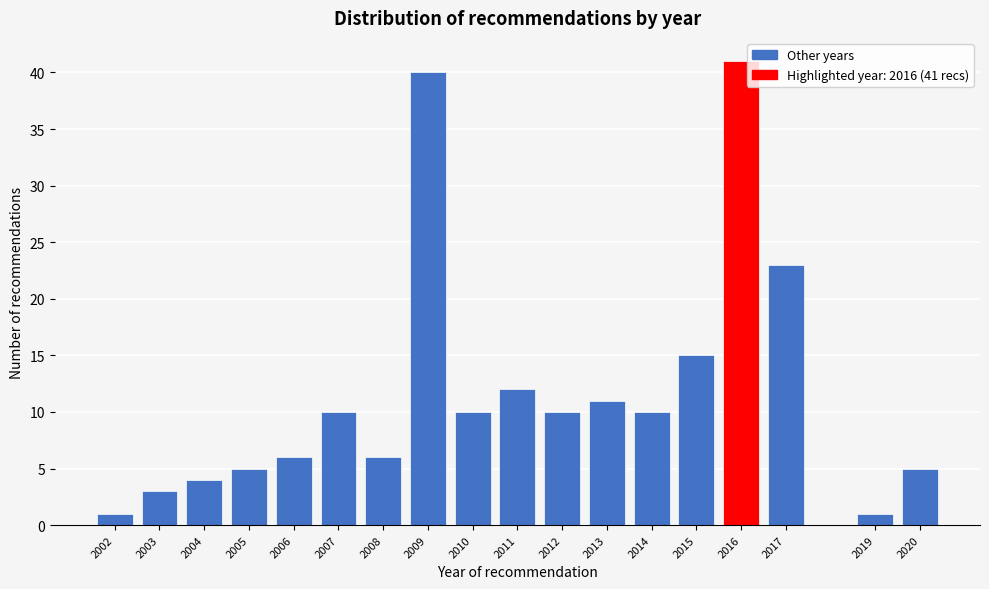

Reading left to right, list all the values displayed in this chart.

2002=1	2003=3	2004=4	2005=5	2006=6	2007=10	2008=6	2009=40	2010=10	2011=12	2012=10	2013=11	2014=10	2015=15	2016=41	2017=23	2019=1	2020=5